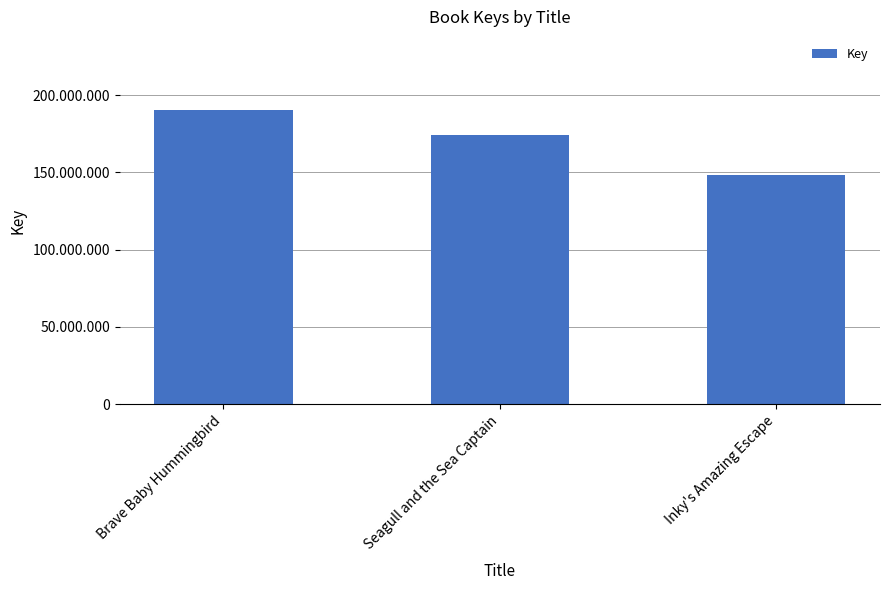

The value at Brave Baby Hummingbird is 331340099. True or false?

False